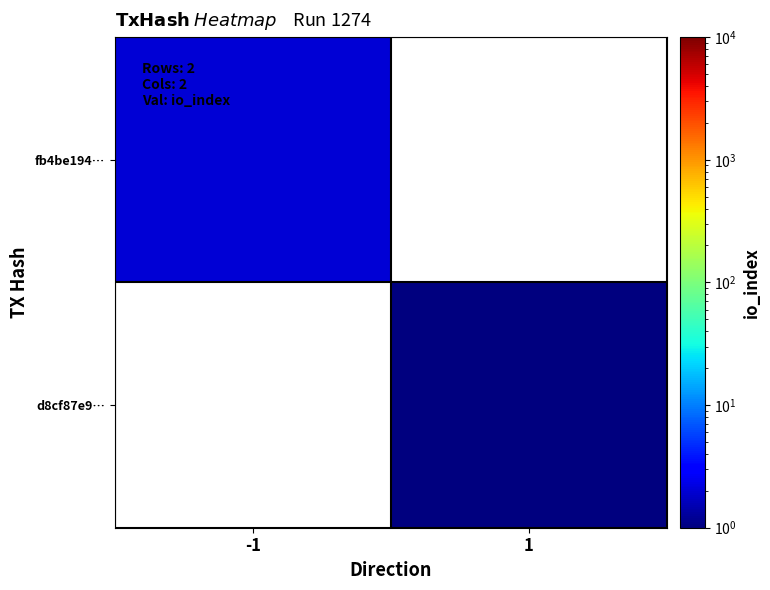

Between 1 and -1, which is larger?

-1